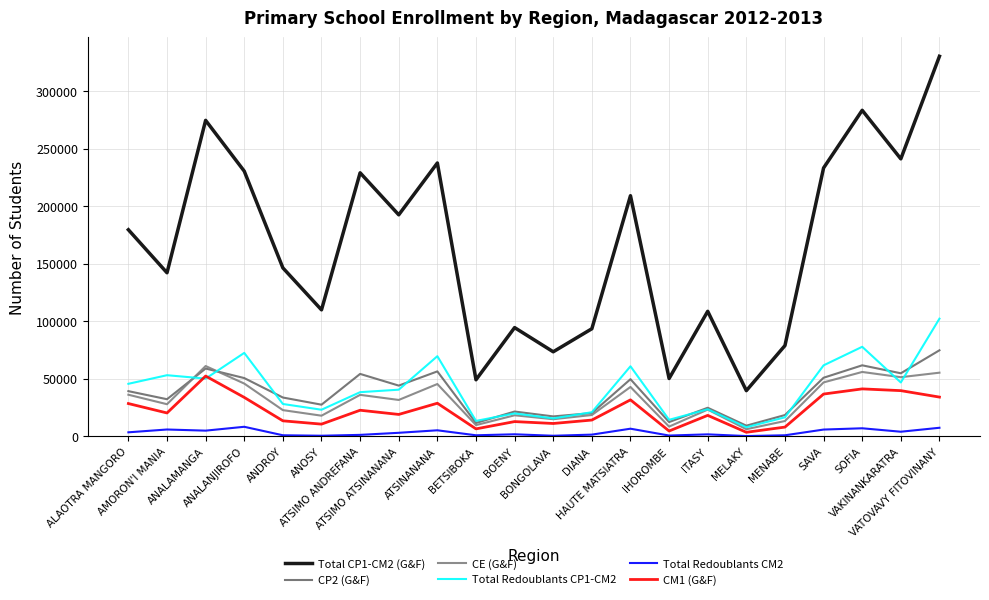

At which category does the chart reach its minimum across all series?

MELAKY